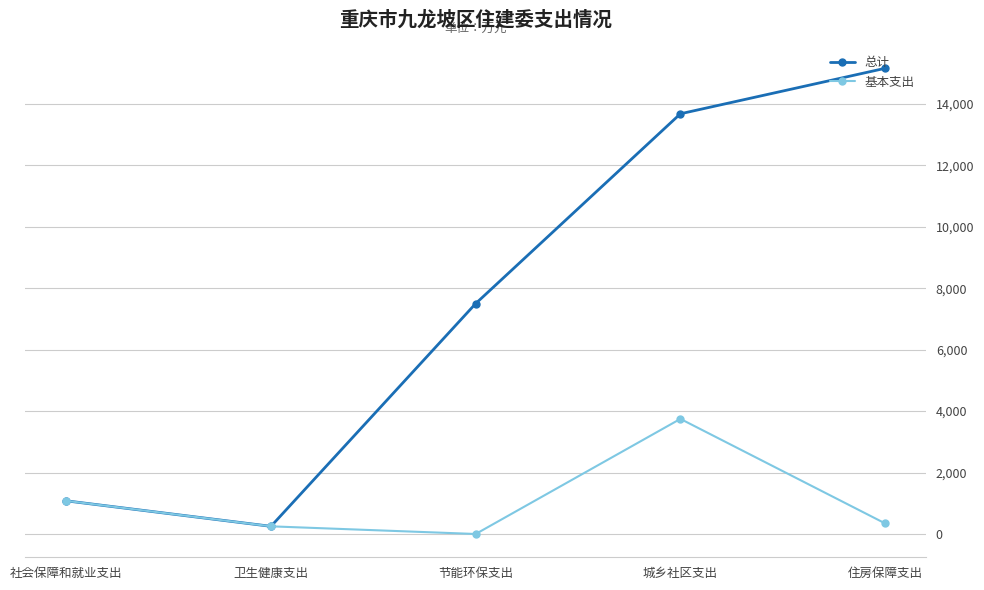

Where is 总计 nearest to the value 7703?

节能环保支出